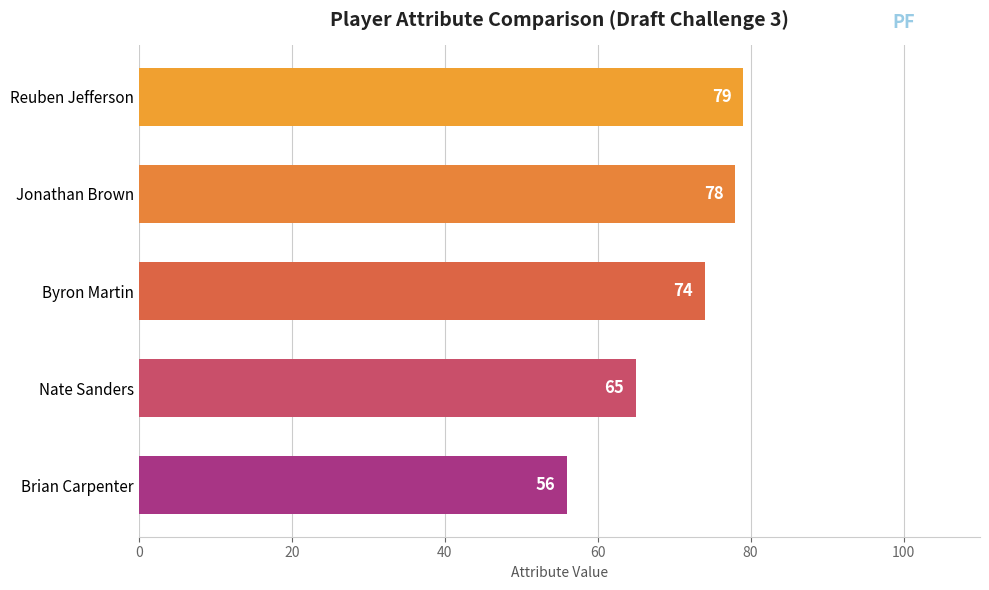

The chart shows a value of 78 at Jonathan Brown. True or false?

True